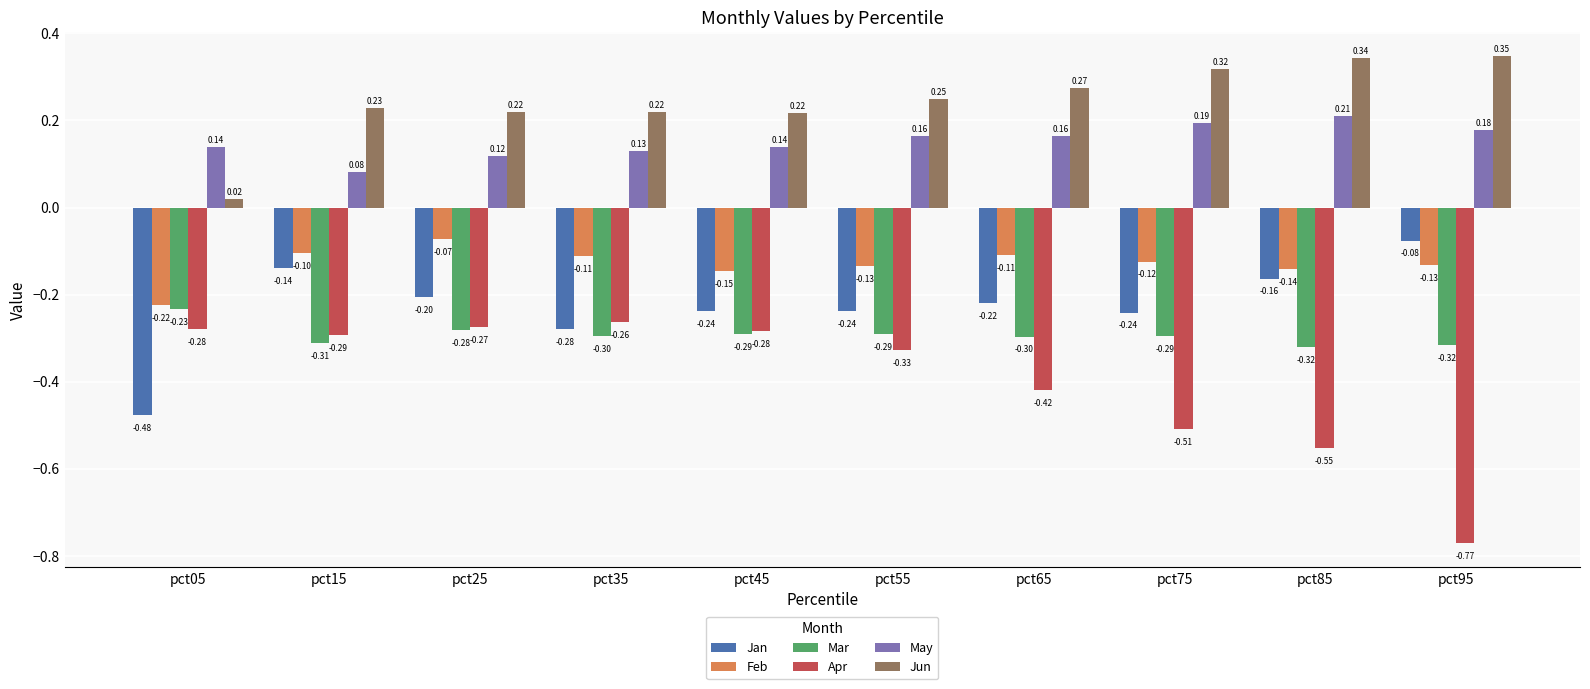

At which category is the sum across all series the highest?

pct25